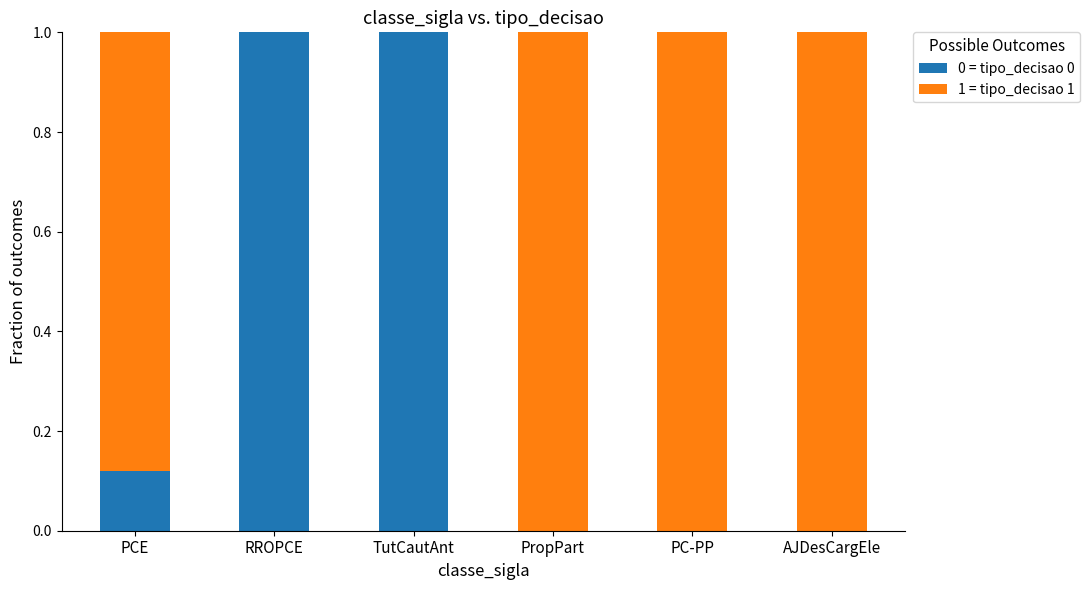

What is the sum of the 0 = tipo_decisao 0 values at TutCautAnt and PCE?

1.1